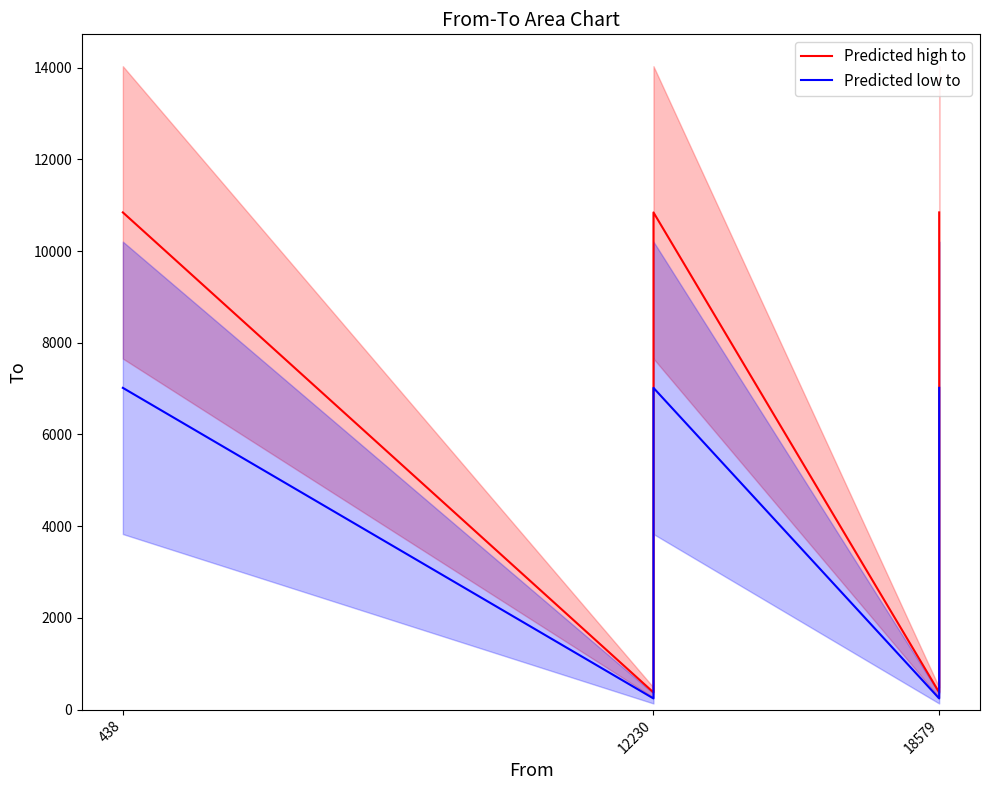

Is the value of Predicted low to at 438 greater than the value of Predicted high to at 18579?

Yes